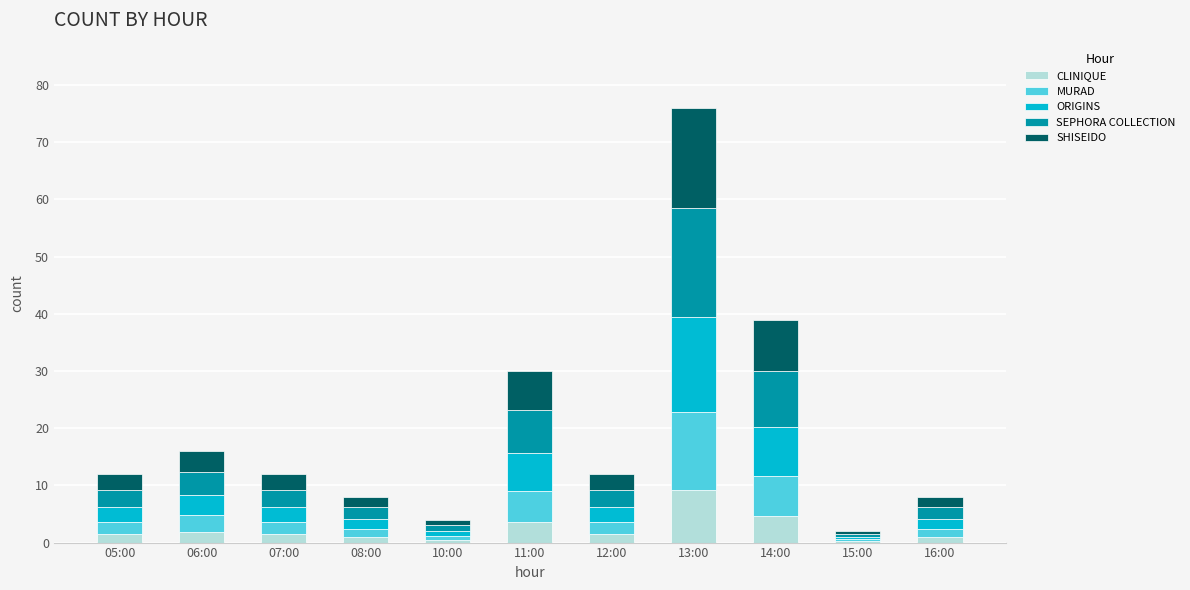

At which category is the sum across all series the highest?

13:00